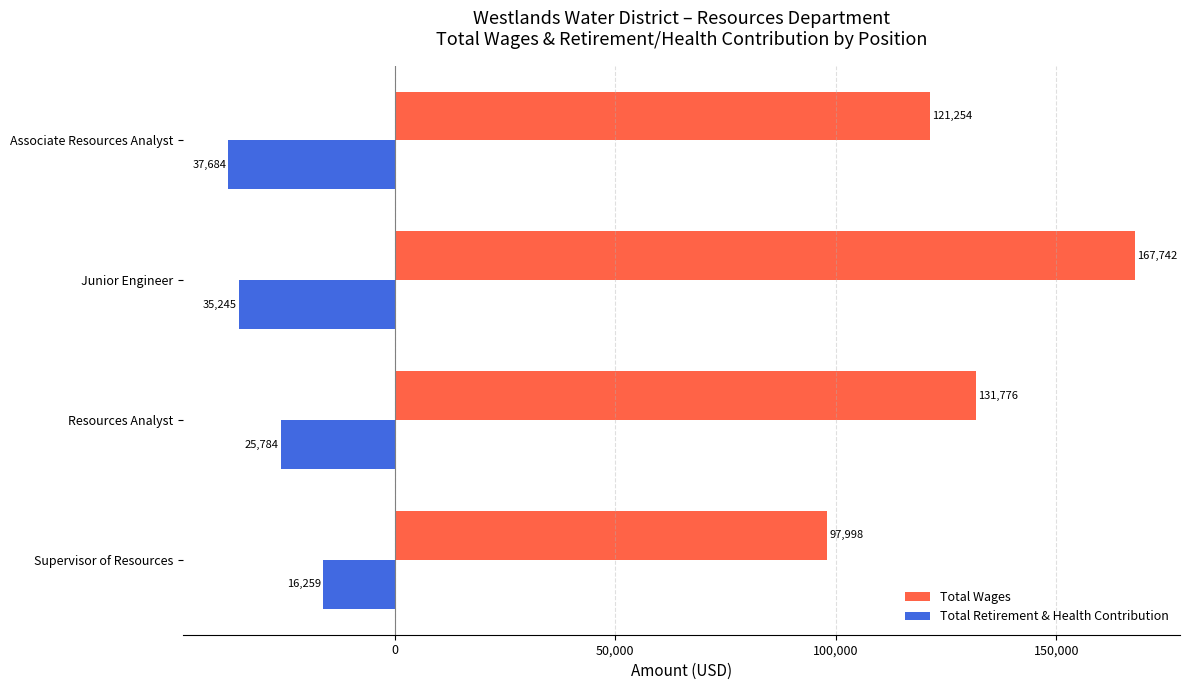

Is it true that Total Wages equals 63616 at Associate Resources Analyst?

False